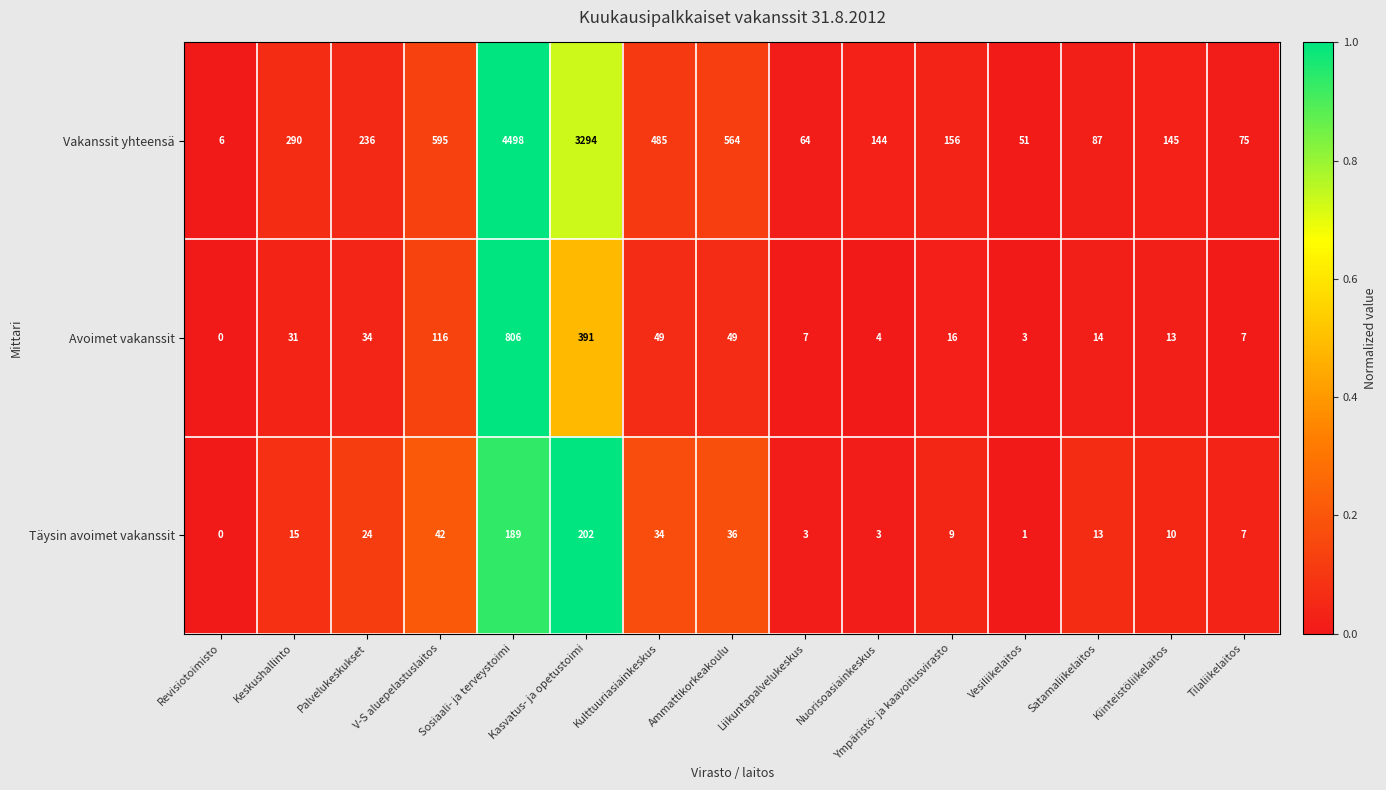

Which series changed the most between Sosiaali- ja terveystoimi and Kiinteistöliikelaitos?

Vakanssit yhteensä